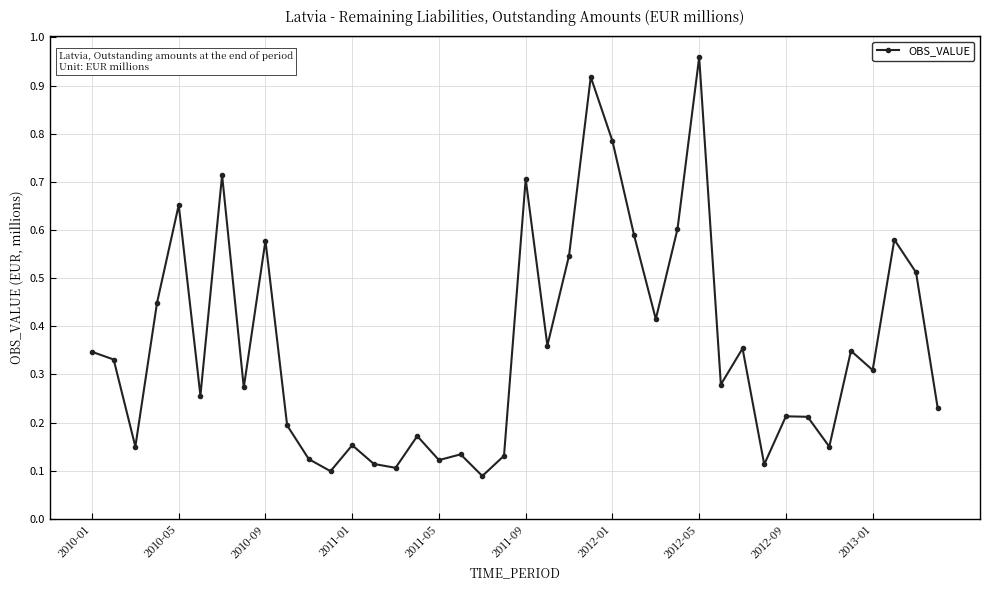

What is the sum of all values?

14.4